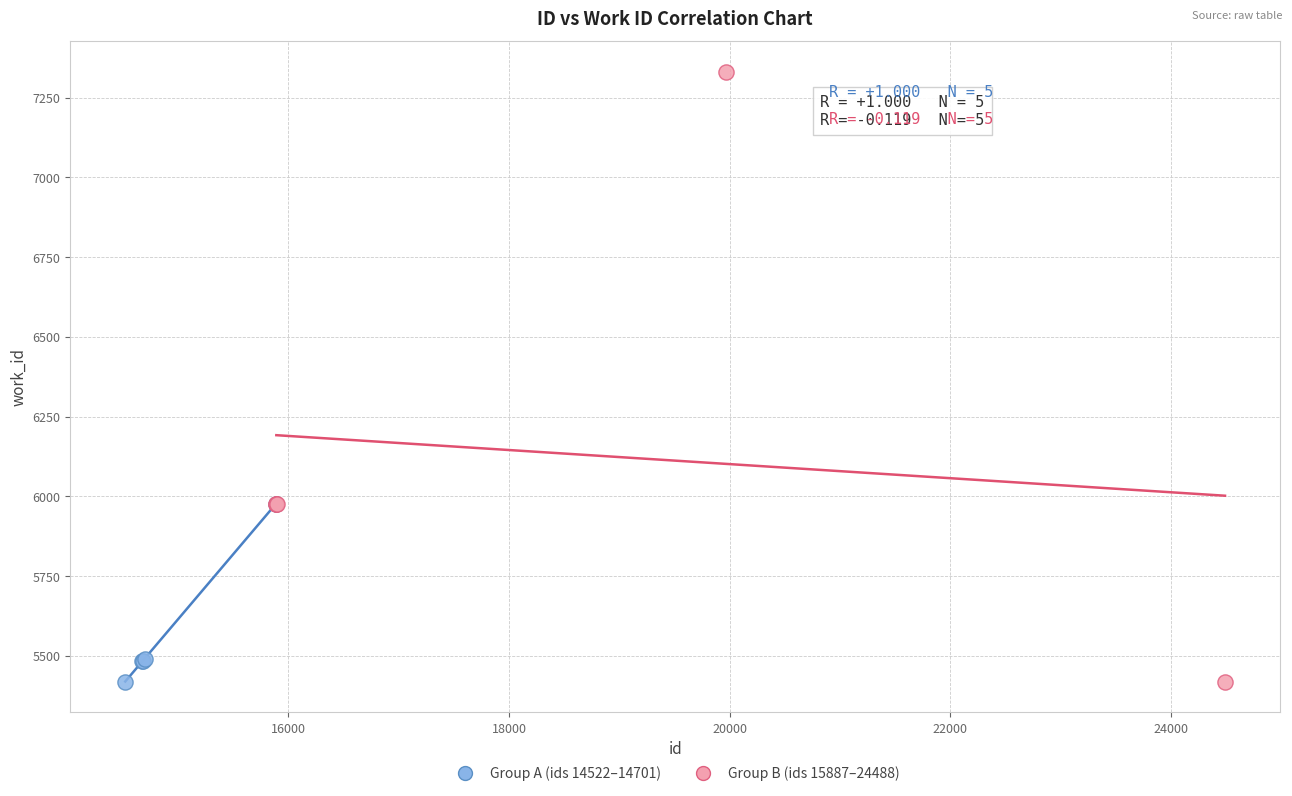

Which series has the widest spread of Y values?

Group B (ids 15887–24488)